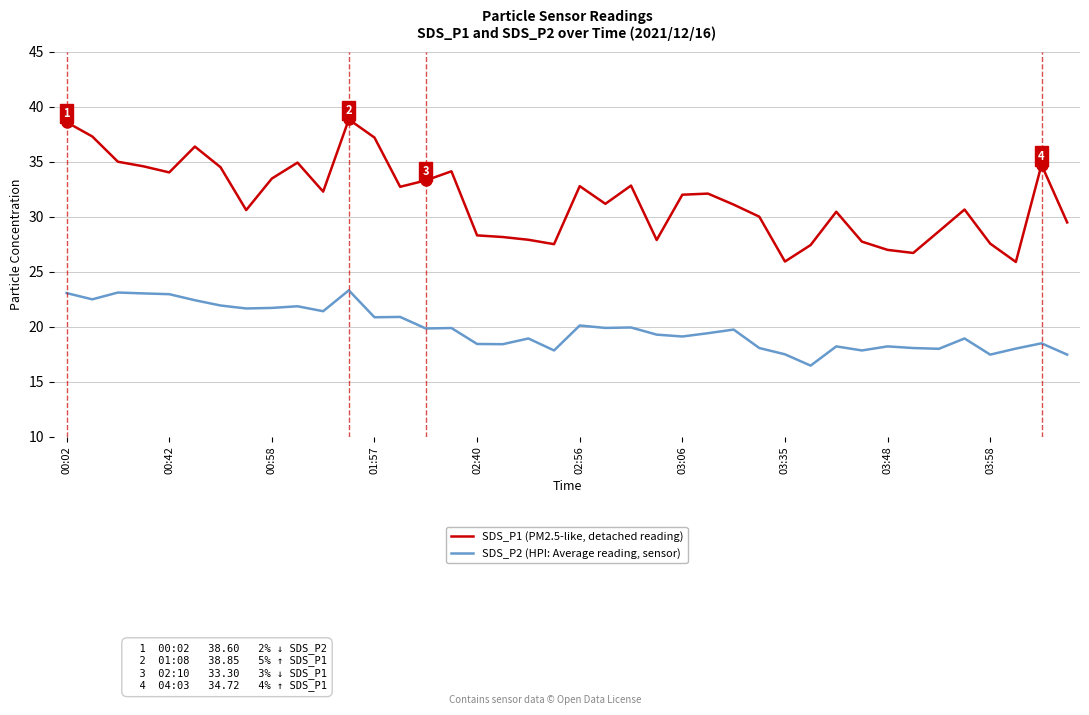

What are all the series names shown in the legend?

SDS_P1 (PM2.5-like, detached reading), SDS_P2 (HPI: Average reading, sensor)